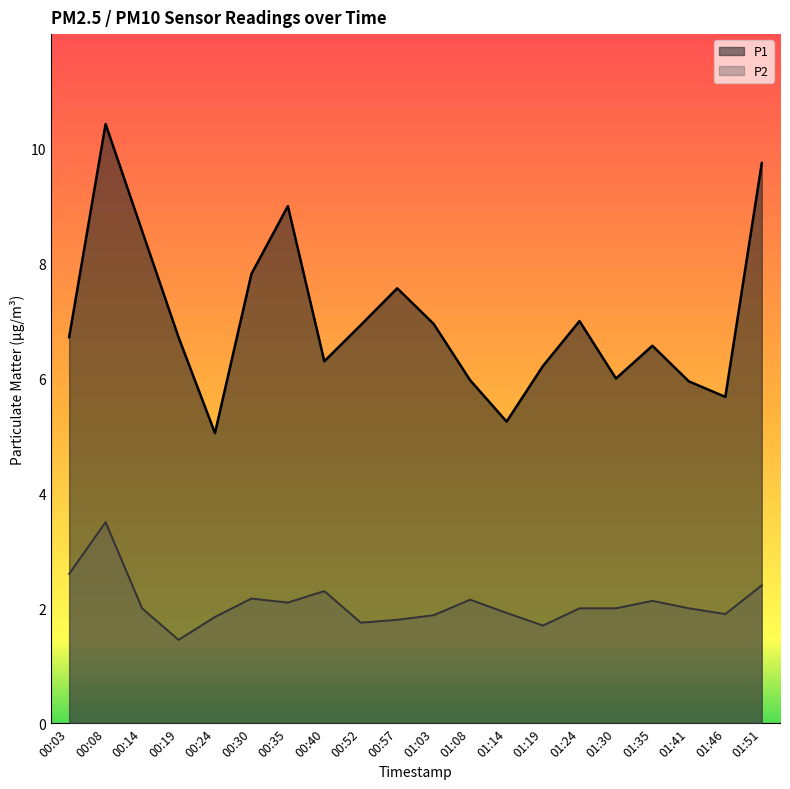

Which series changed the most between 00:14 and 01:46?

P1